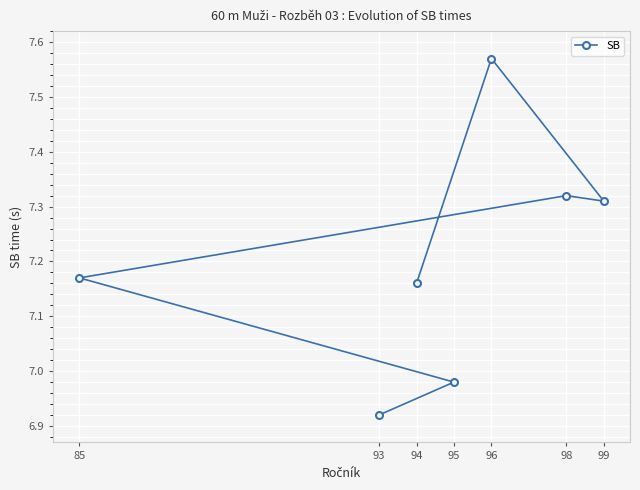

How many interior local valleys (lower than both neighbors) does the data have?

1